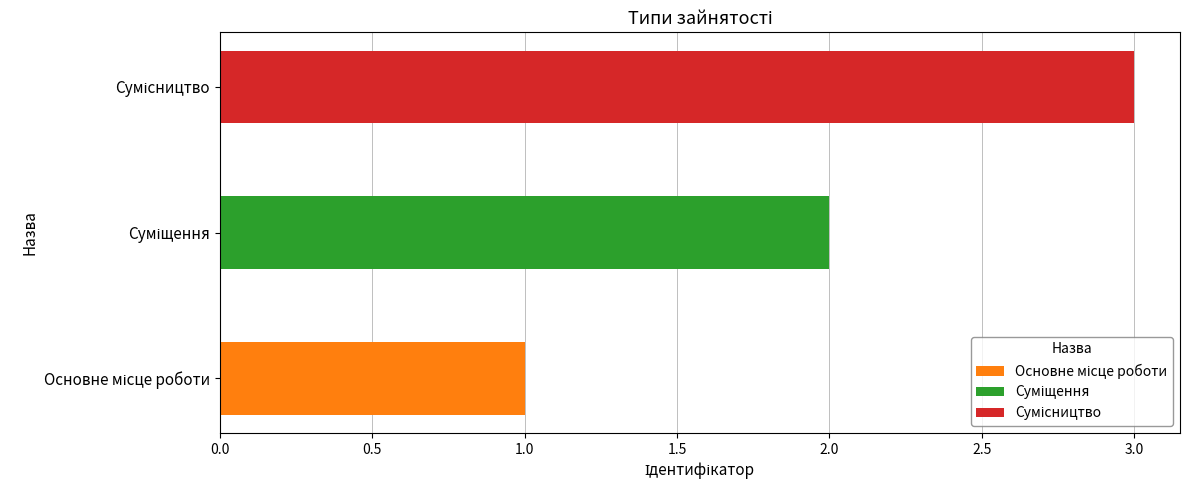

Is it true that the value at Суміщення is 2?

True